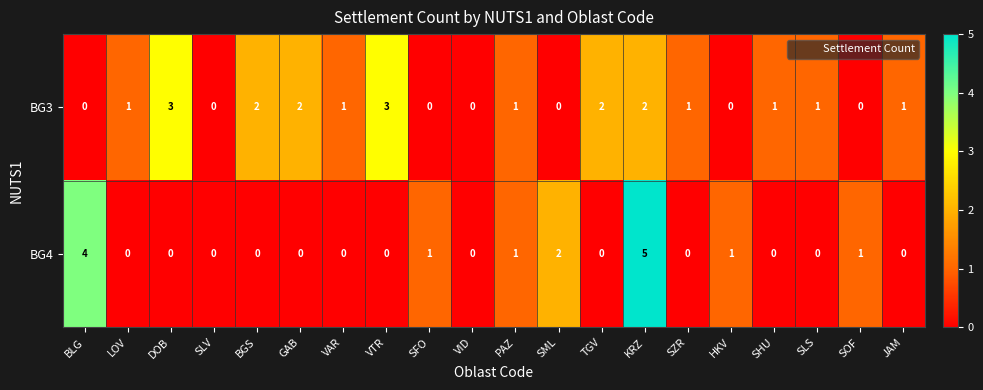

What is the difference between the highest and lowest values at KRZ?

3